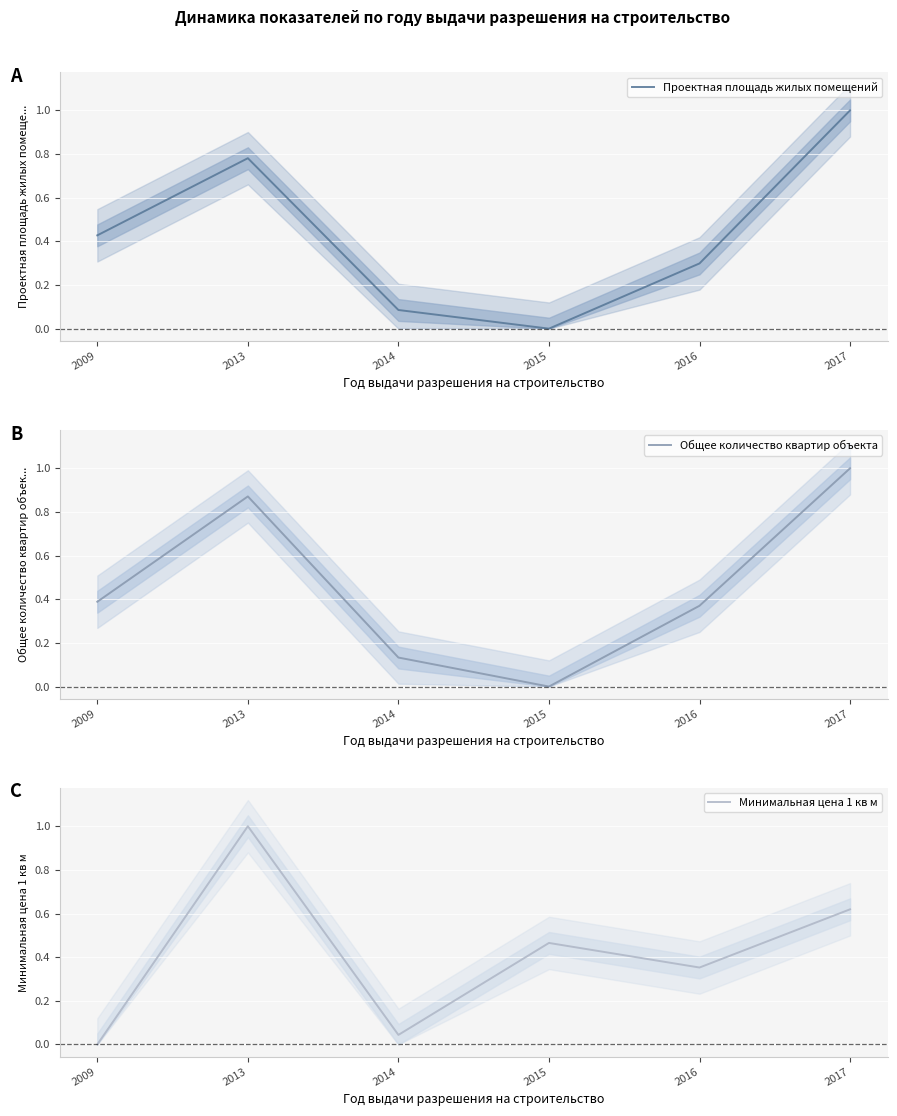

Reading left to right, transcribe all the data shown in this chart.

Проектная площадь жилых помещений: 0.4	0.8	0.1	0.0	0.3	1.0
Общее количество квартир объекта: 0.4	0.9	0.1	0.0	0.4	1.0
Минимальная цена 1 кв м: 0.0	1.0	0.0	0.5	0.4	0.6